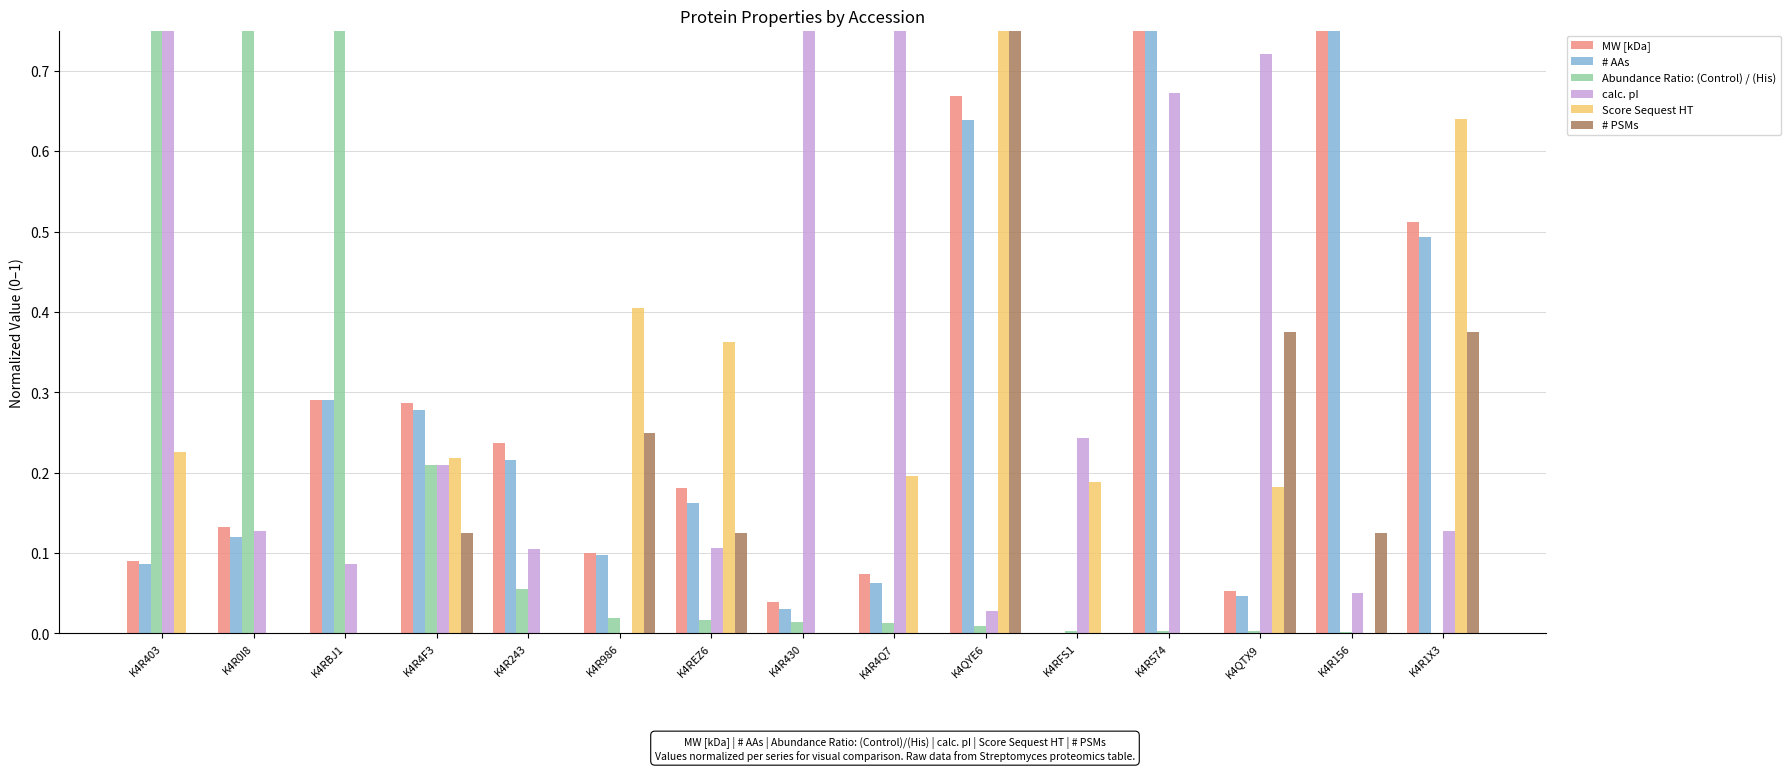

Which category has the lowest value in the # PSMs series?

K4R403